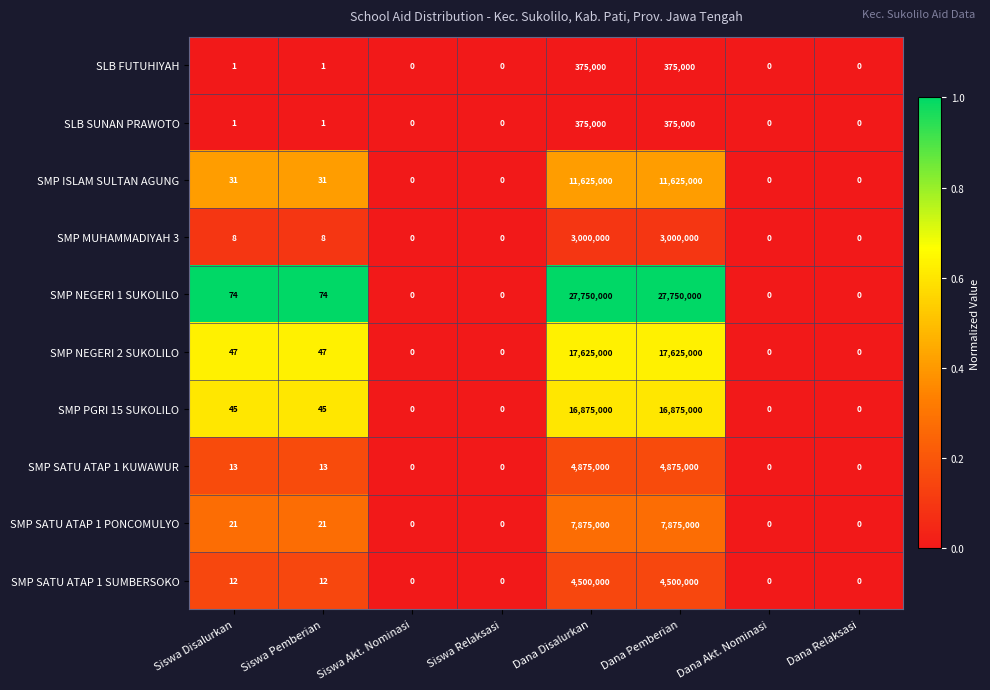

True or false: SMP MUHAMMADIYAH 3 has a value of 4 at Siswa Disalurkan.

False